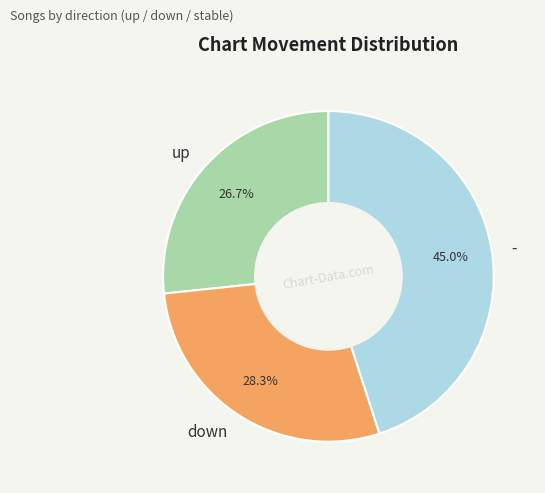

What is the ratio of the value at - to the value at up?

1.7